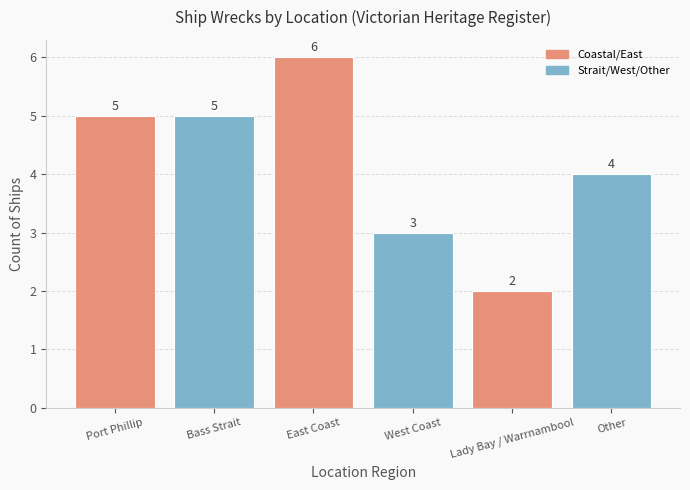

Count the number of categories in the chart.

6